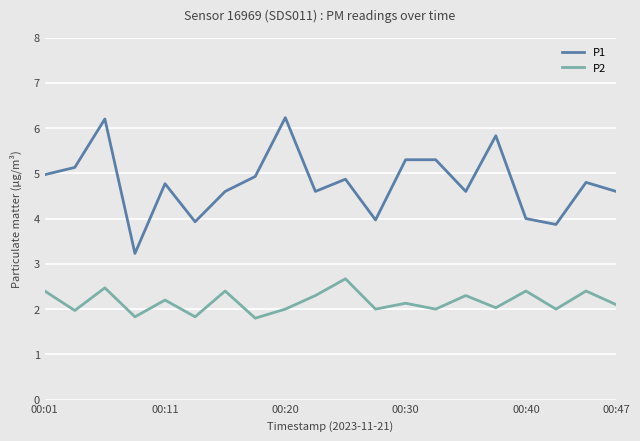

True or false: P2 and P1 intersect in this chart.

False